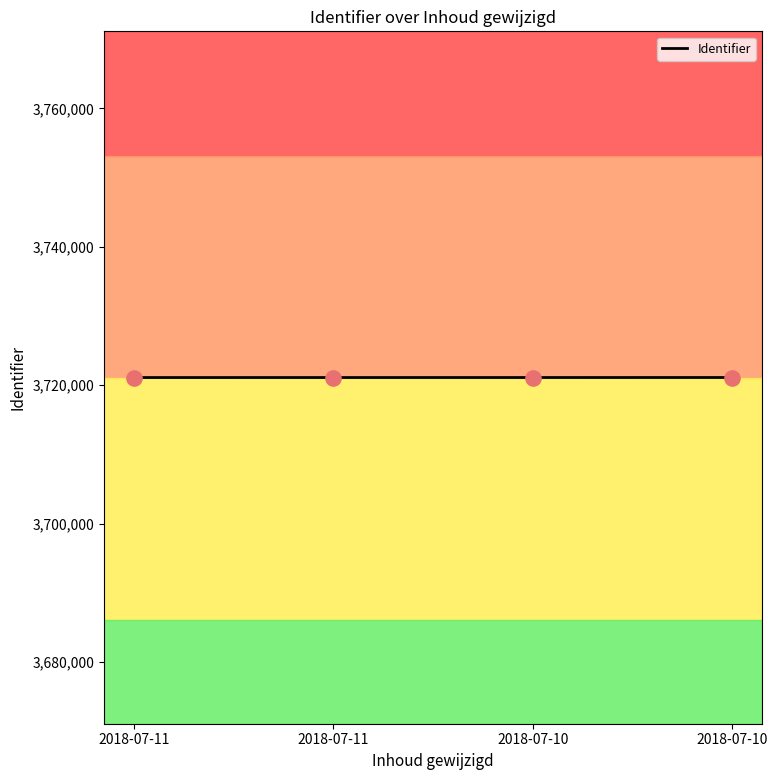

Between 2018-07-11 and 2018-07-11, which is larger?

2018-07-11